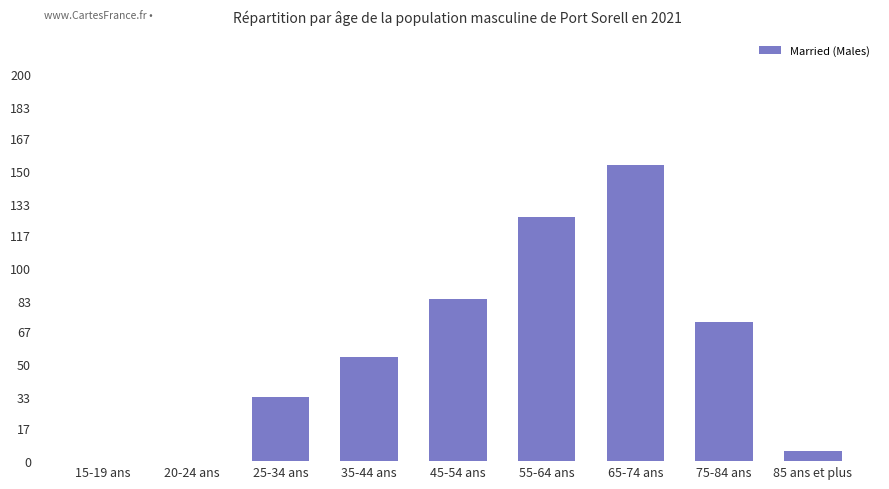

How many distinct data groups are displayed?

1